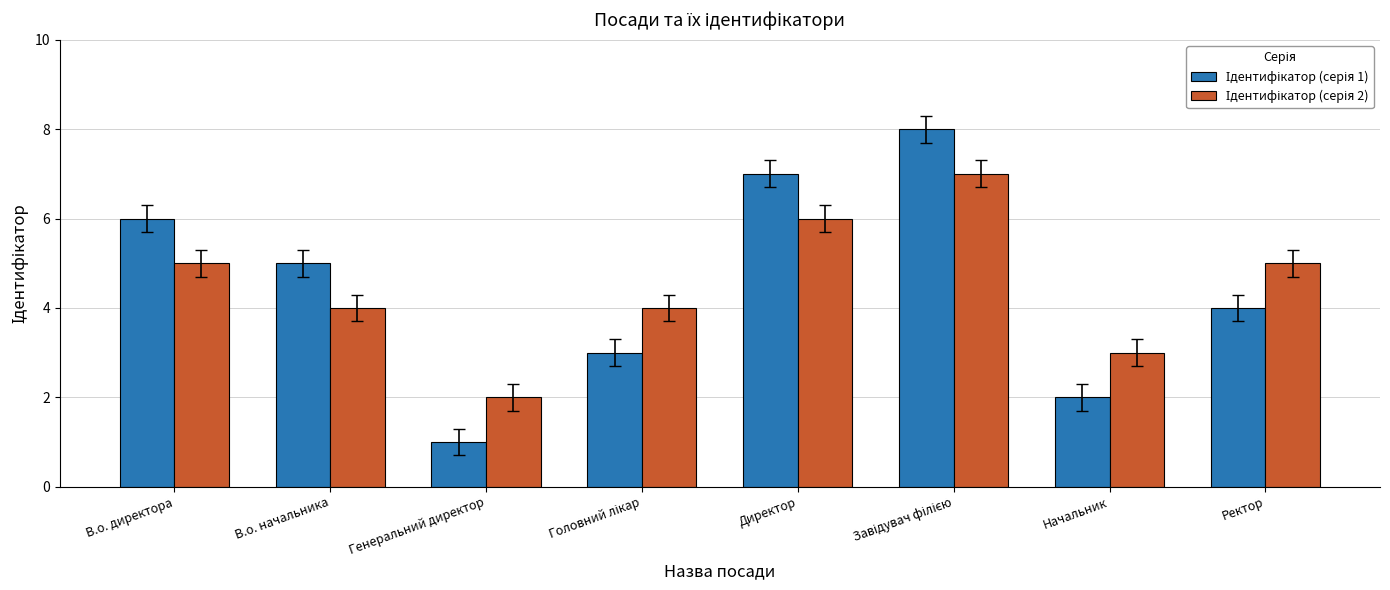

What is the maximum value shown in the chart?

8